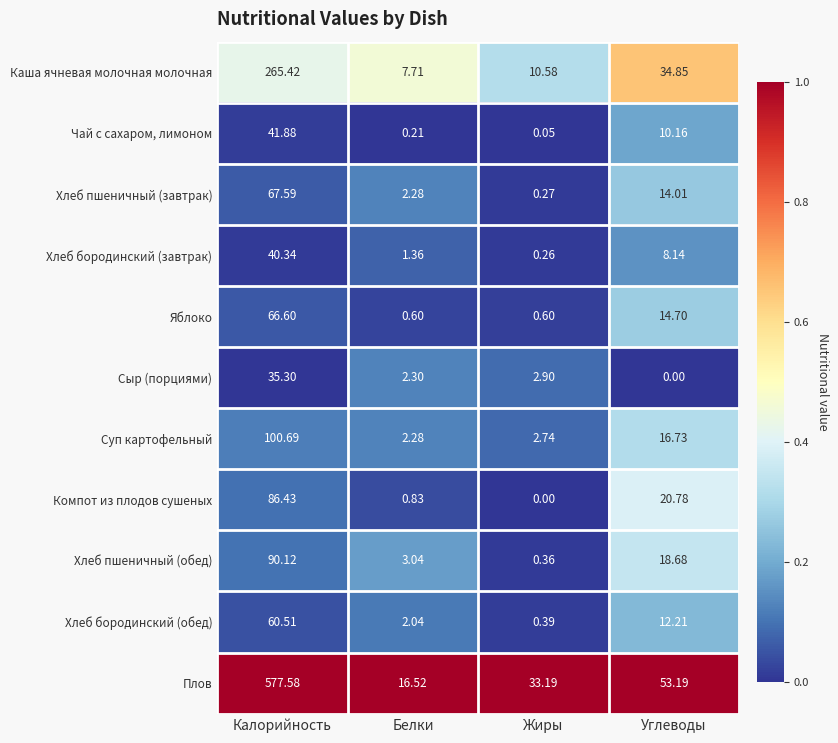

Is the value of Яблоко at Калорийность greater than the value of Суп картофельный at Жиры?

Yes